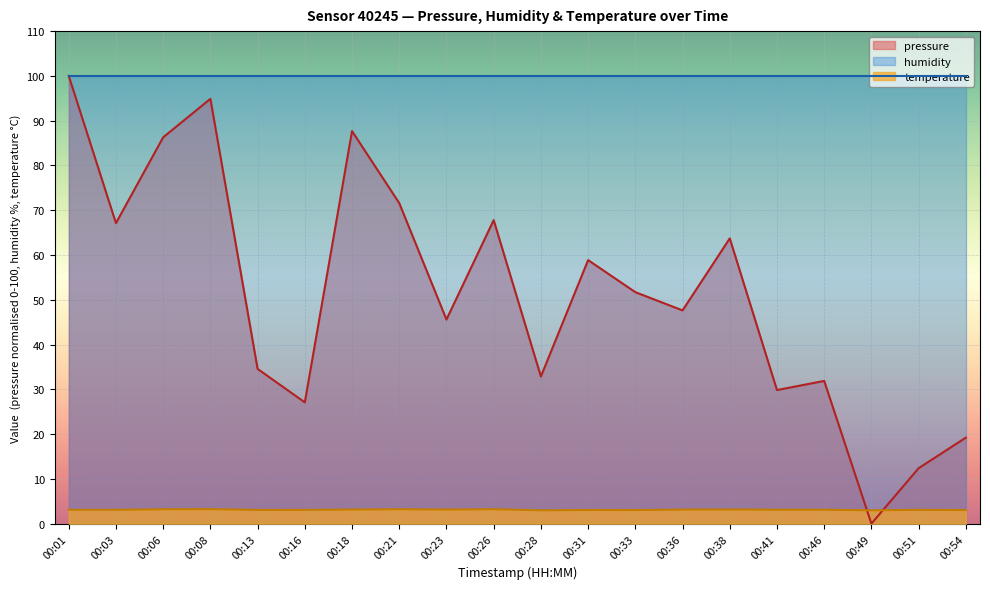

True or false: pressure has more than 1 points higher than both neighbors.

True